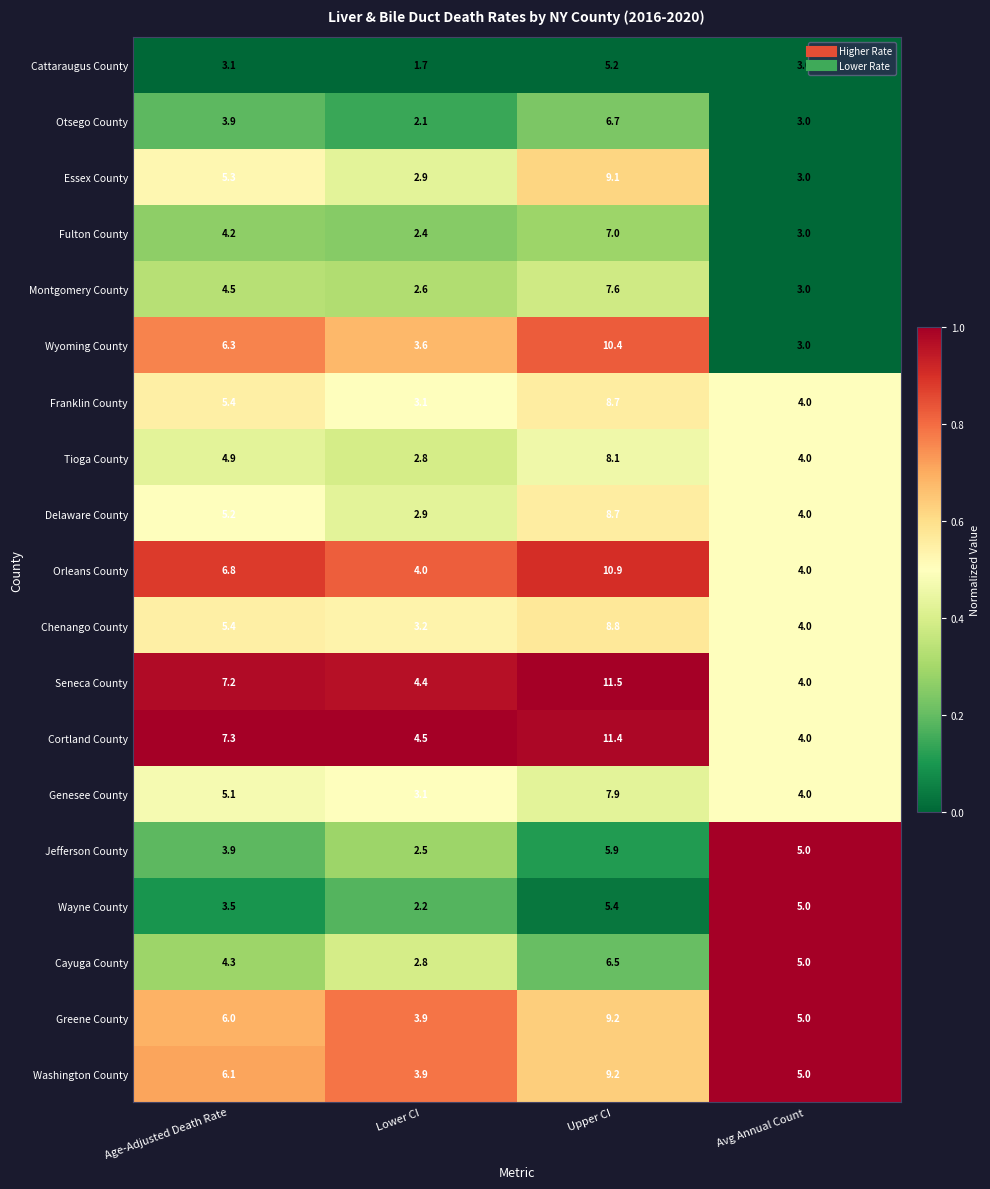

At which label does Cortland County first exceed 7?

Age-Adjusted Death Rate